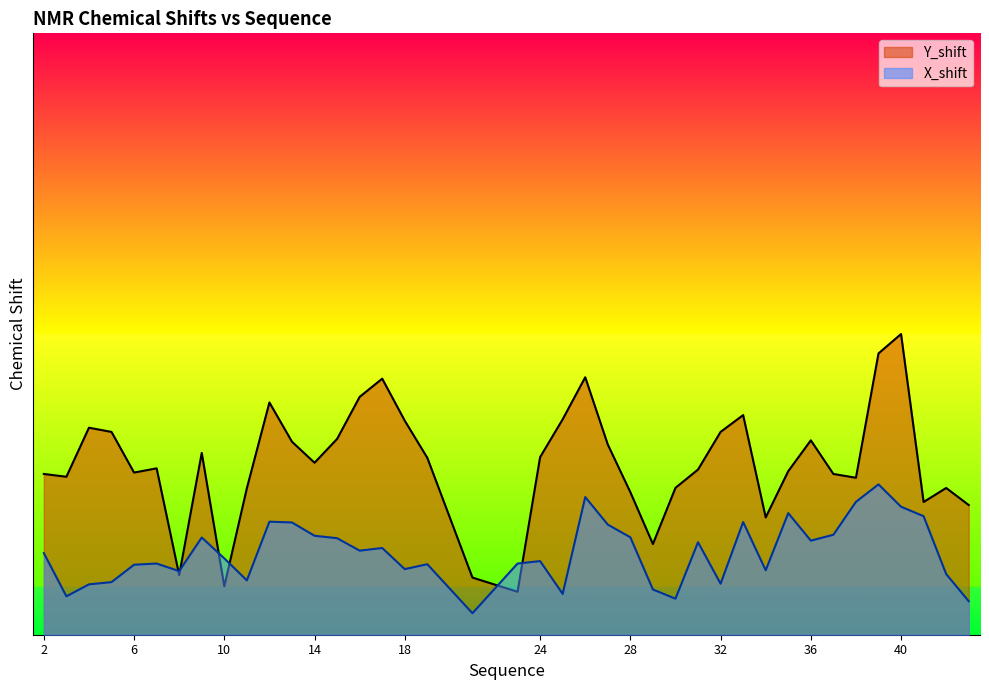

Which series ends up on top after the final intersection of Y_shift and X_shift?

Y_shift